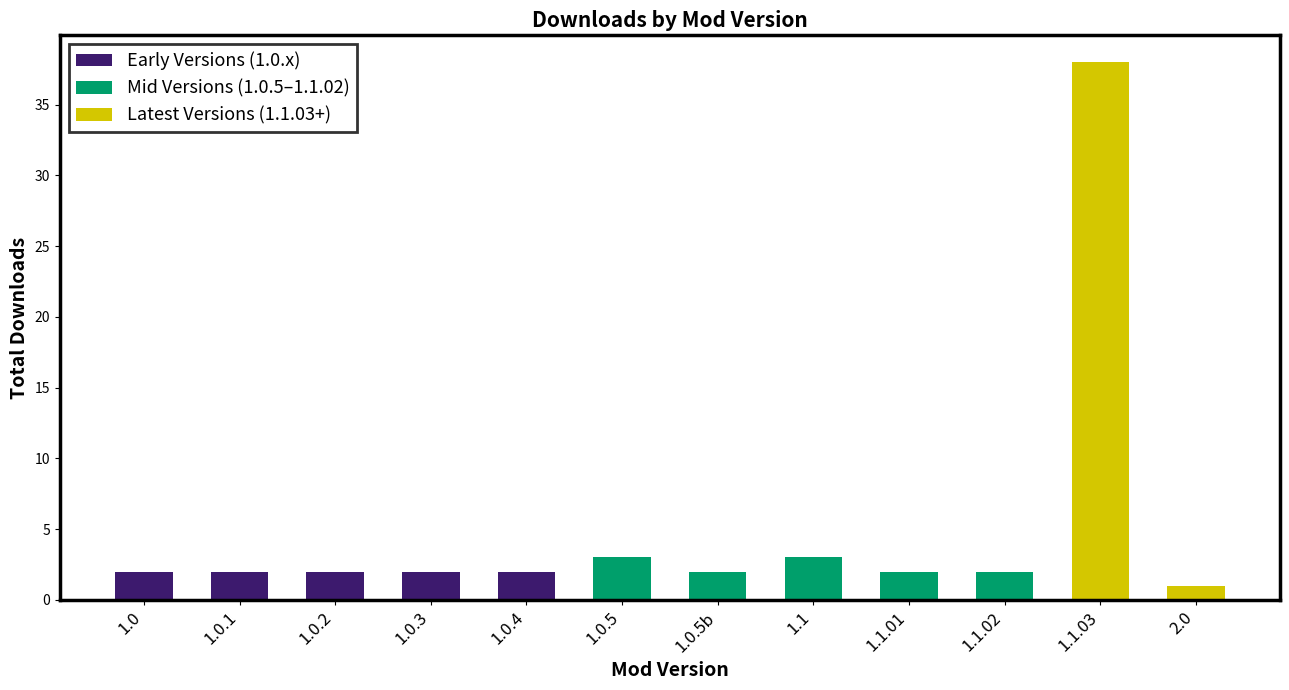

What is the difference between the maximum and minimum values?

37